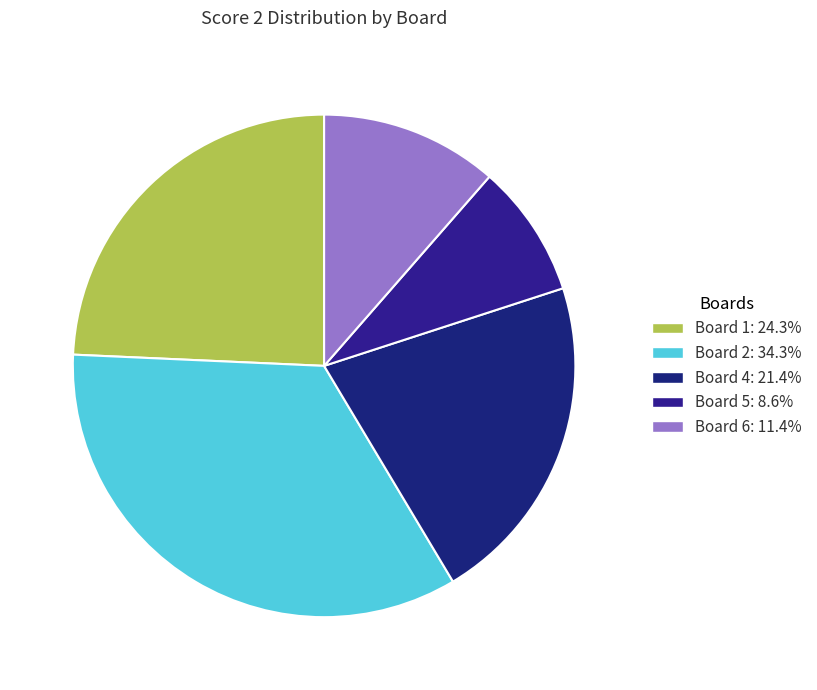

Count the number of slices in the pie.

5